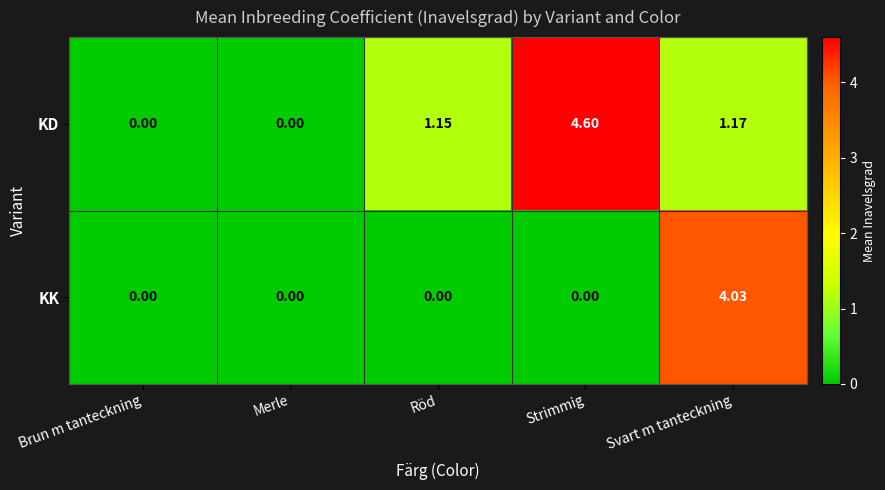

Which series changed the most between Brun m tanteckning and Strimmig?

KD